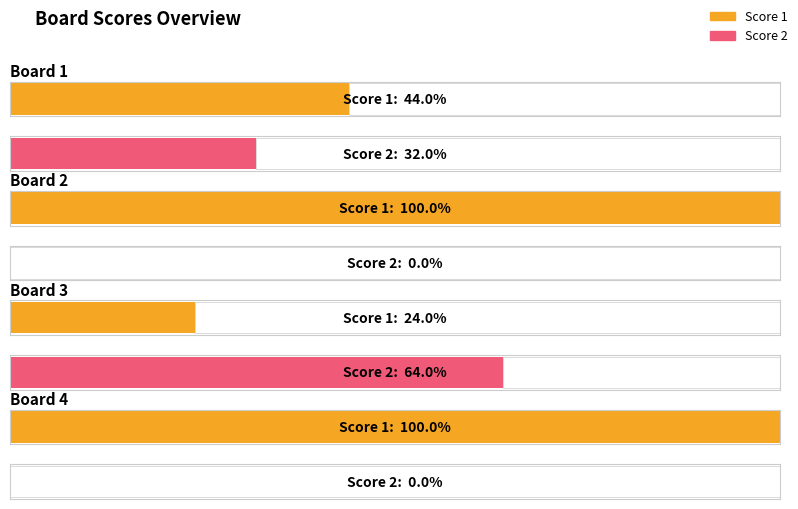

List the series in order of their overall mean, highest first.

Score 1, Score 2